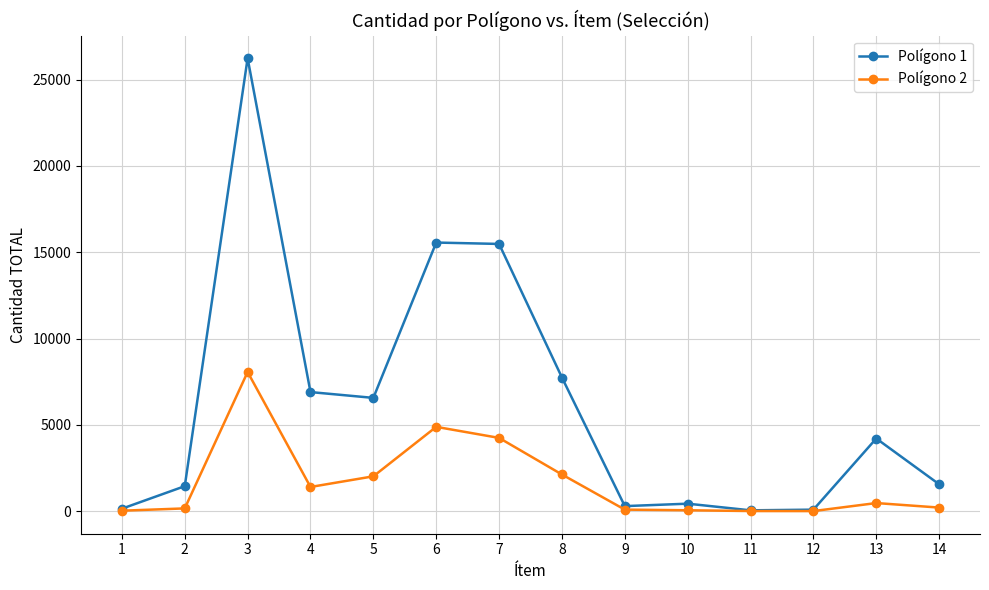

List the series in order of their overall mean, highest first.

Polígono 1, Polígono 2